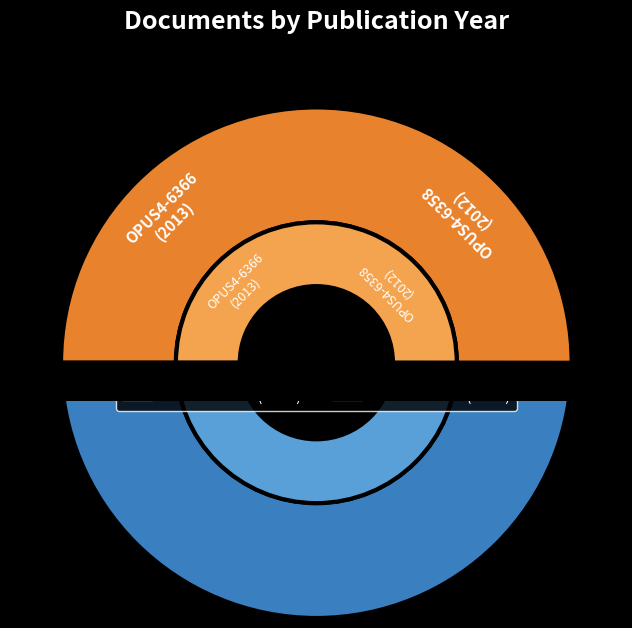

What is the total percentage of OPUS4-6358 and OPUS4-6366?

100.0%